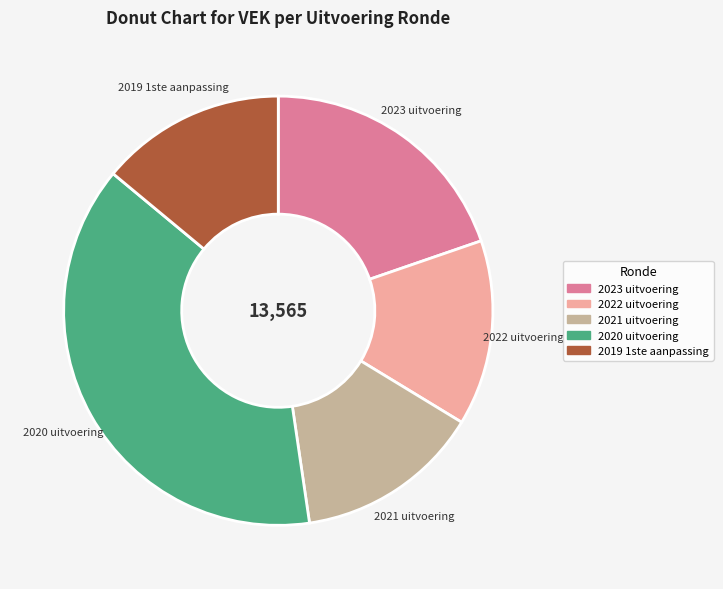

Count the number of slices in the pie.

5